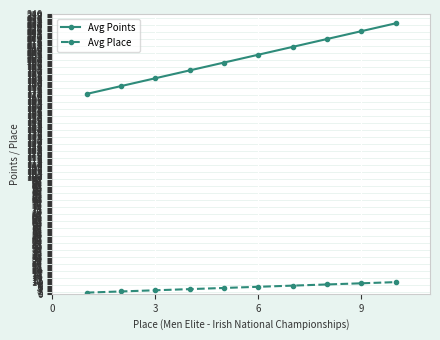

How many categories are shown in the chart?

10